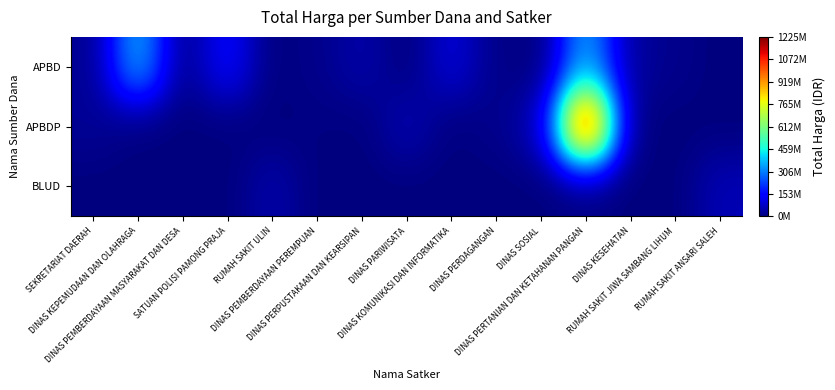

What is the greatest value displayed?

1224682000